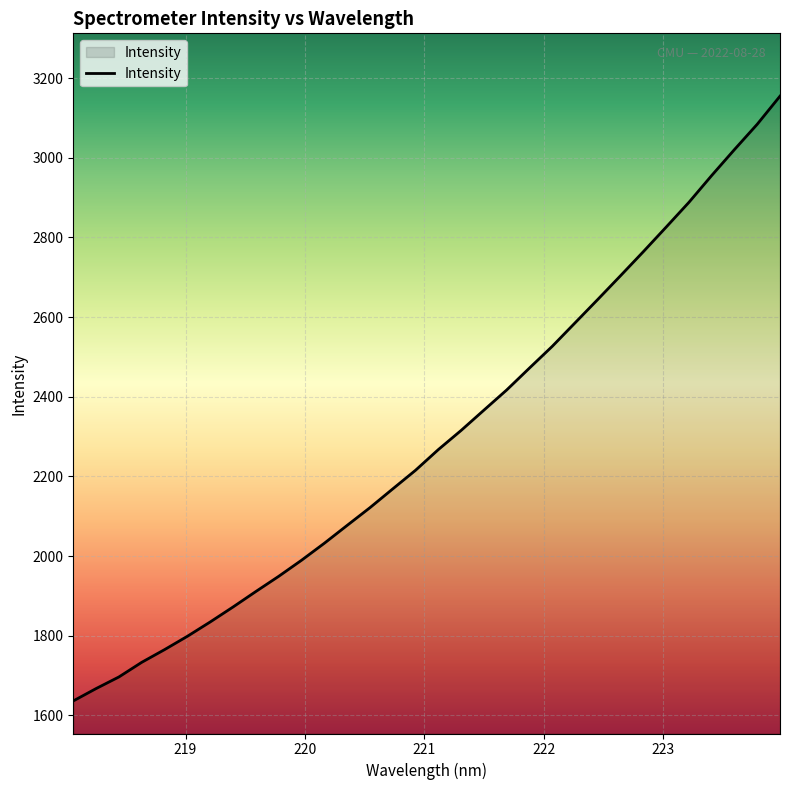

What is the difference between the maximum and minimum values?

1518.8